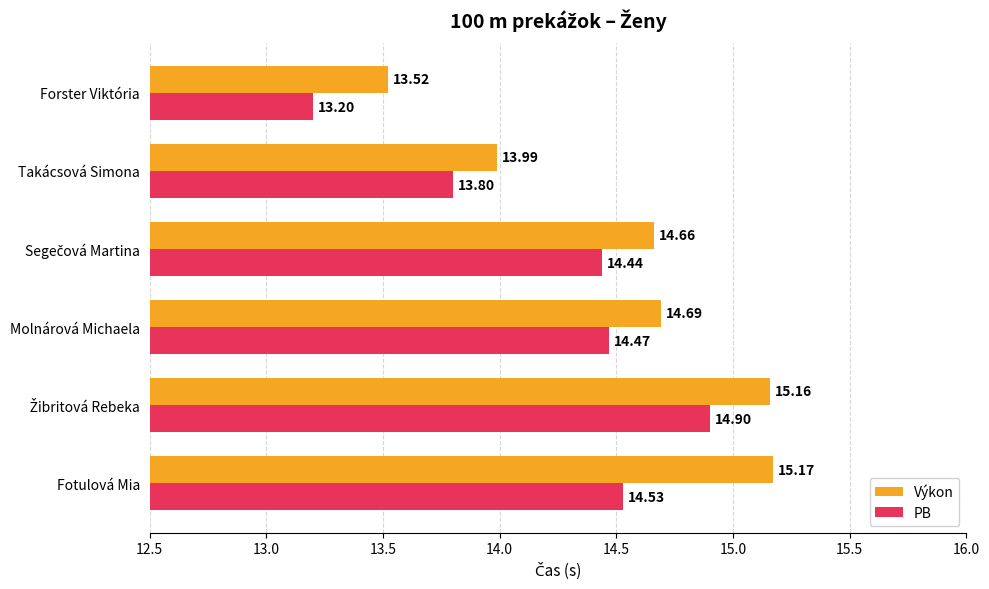

Rank the series by their maximum value, from lowest to highest.

PB, Výkon